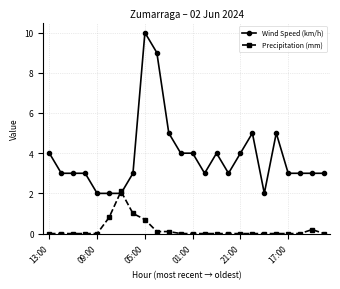

What is the greatest value displayed?

10.0